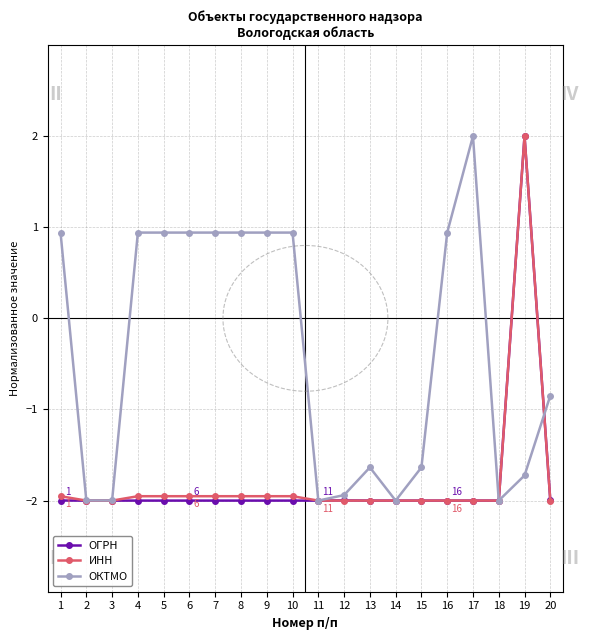

Where does the ОКТМО series first go above 0?

1